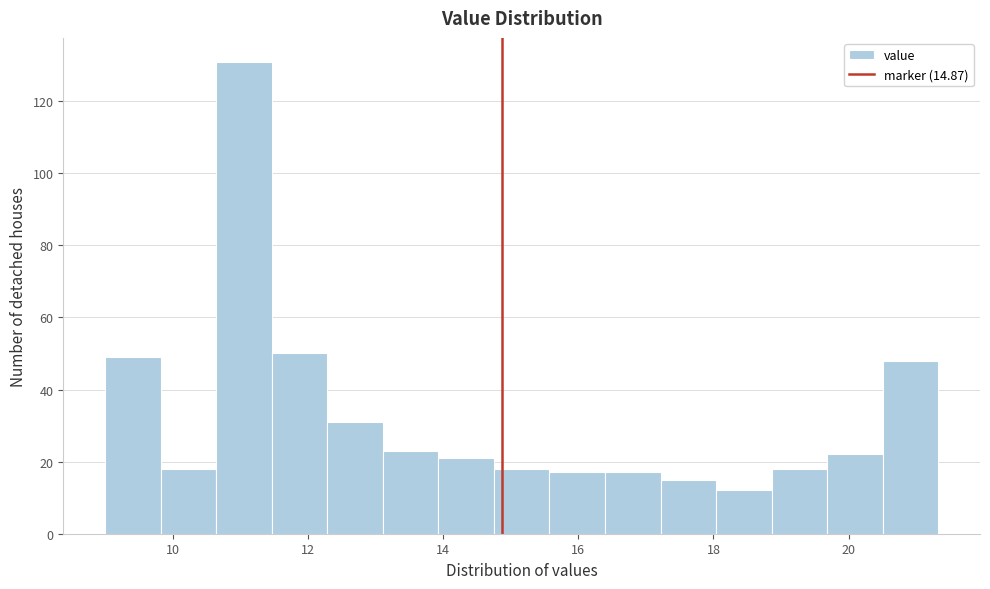

Which range on the x-axis has the tallest bar?

10.6 to 11.4